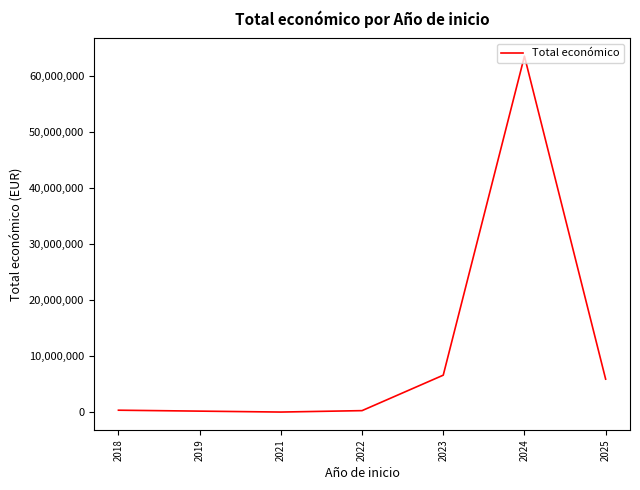

What is the difference between the maximum and minimum values?

63537724